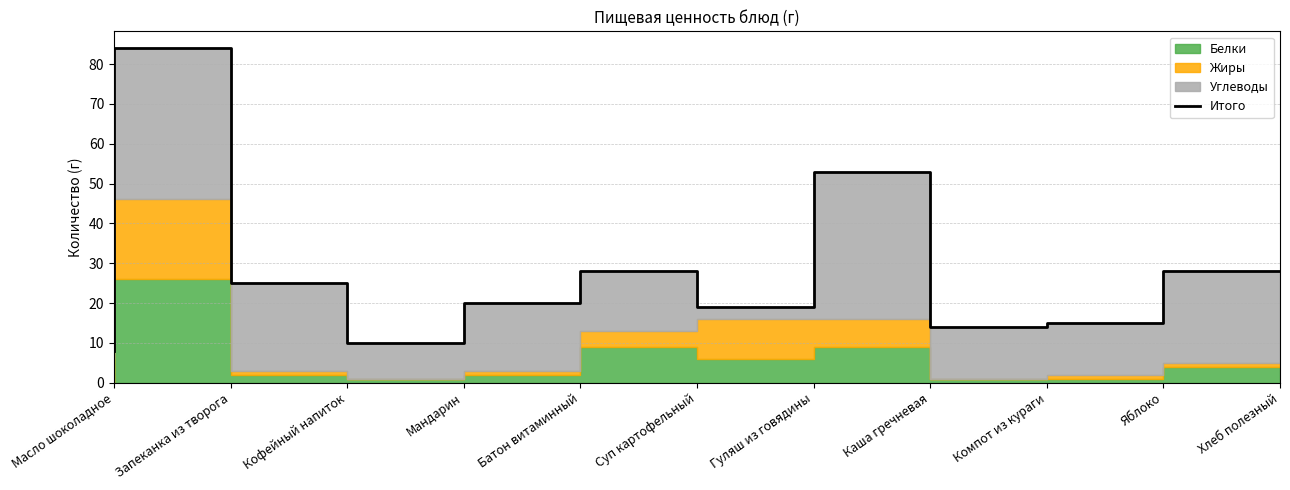

What is the sum of the values at Гуляш из говядины and Суп картофельный?

47